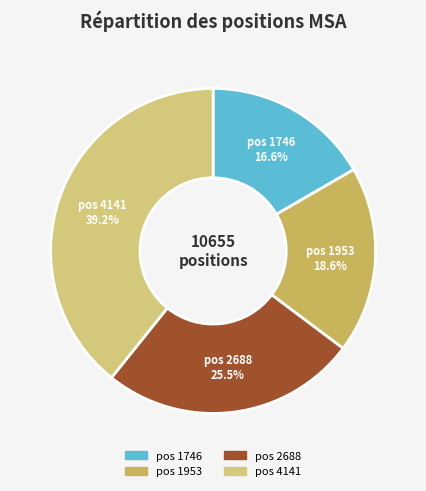

How many segments does this pie chart have?

4